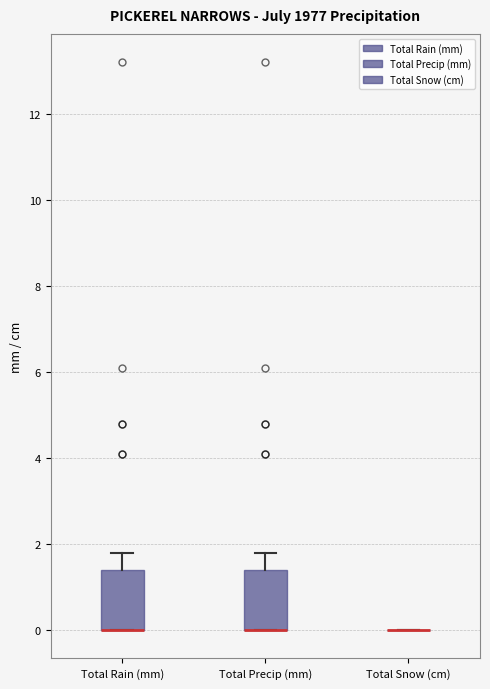

Reading left to right, read every box against the y-axis: the position of its median line, the range the box covers, and the ends of its whiskers. The values are not printed on the chart, so give them approximately, as read against the axis.

Total Rain (mm): median 0.0 (drawn on the box's lower edge), box 0.0 to 1.4, whiskers 0.0 to 1.8
Total Precip (mm): median 0.0 (drawn on the box's lower edge), box 0.0 to 1.4, whiskers 0.0 to 1.8
Total Snow (cm): box collapsed to a line at 0.0, whiskers 0.0 to 0.0